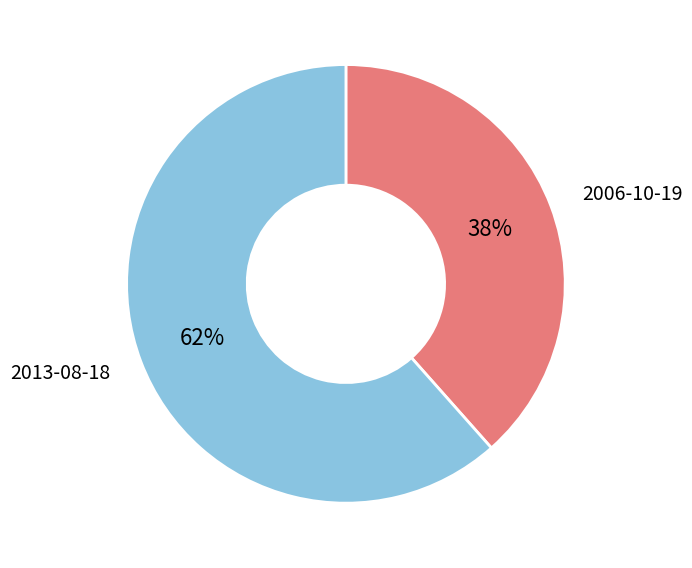

To the nearest percent, what is the average slice percentage?

50%